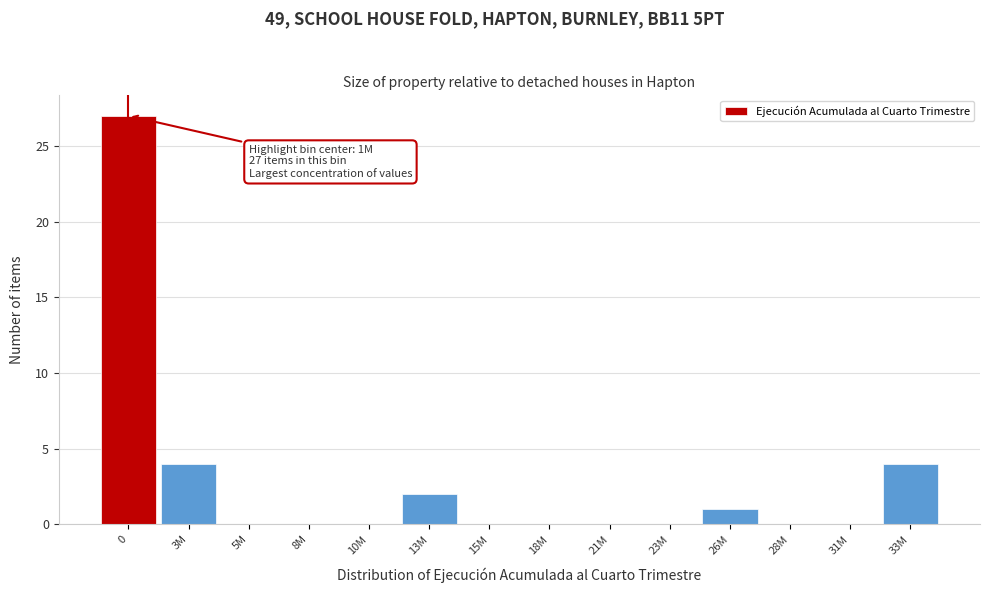

Reading left to right, extract all data points from this chart.

0=27	3M=4	5M=0	8M=0	10M=0	13M=2	15M=0	18M=0	21M=0	23M=0	26M=1	28M=0	31M=0	33M=4